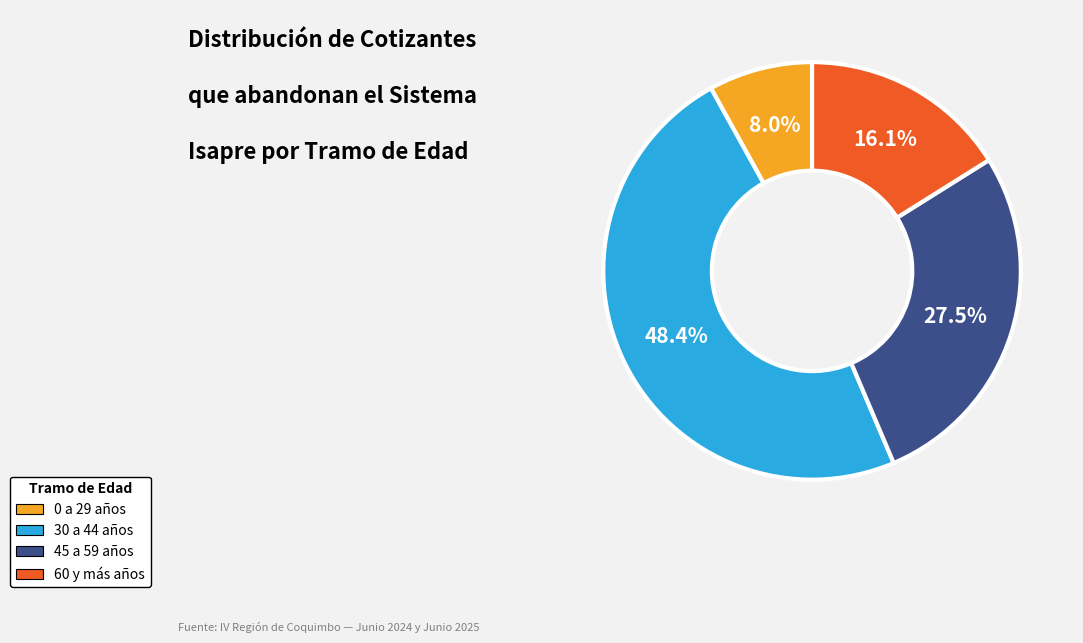

Is there a majority slice in this chart?

No